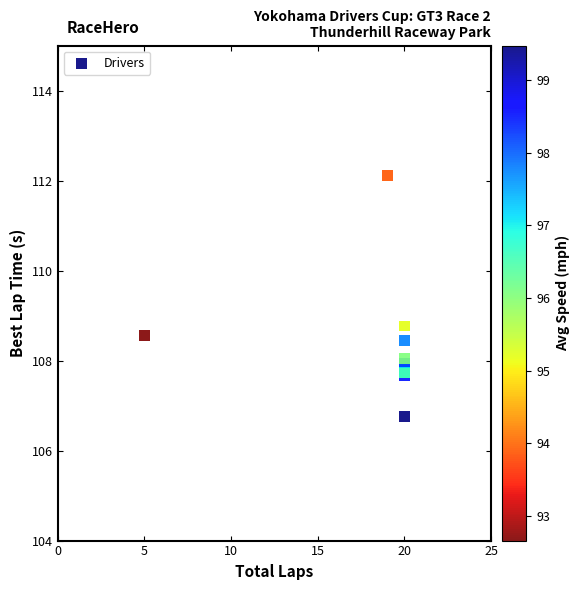

What Y value in the scatter plot is closest to 109?

108.8